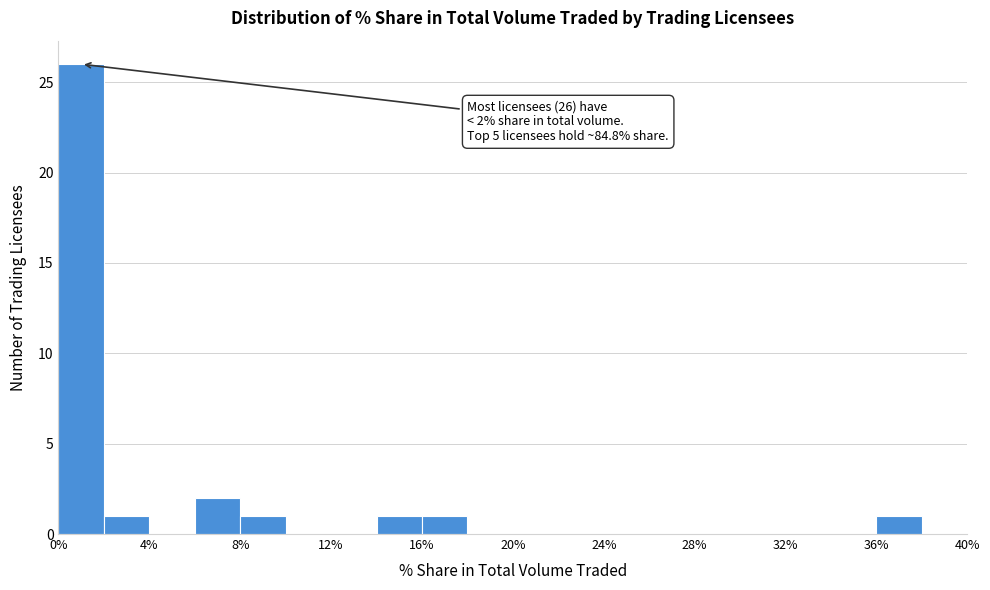

Over which range of the x-axis is the bar tallest?

0 to 2